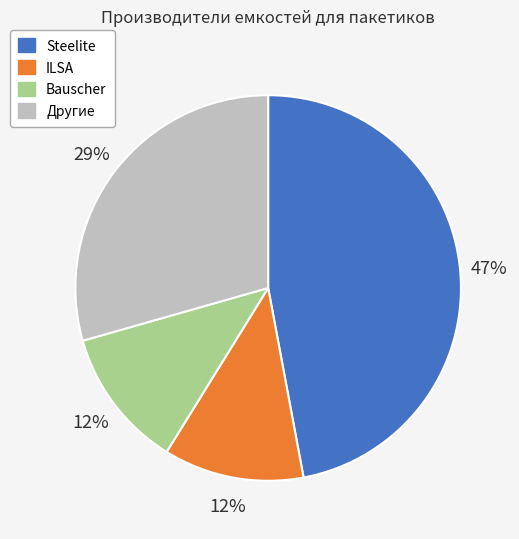

What is the ratio of the value at ILSA to the value at Другие?

0.4